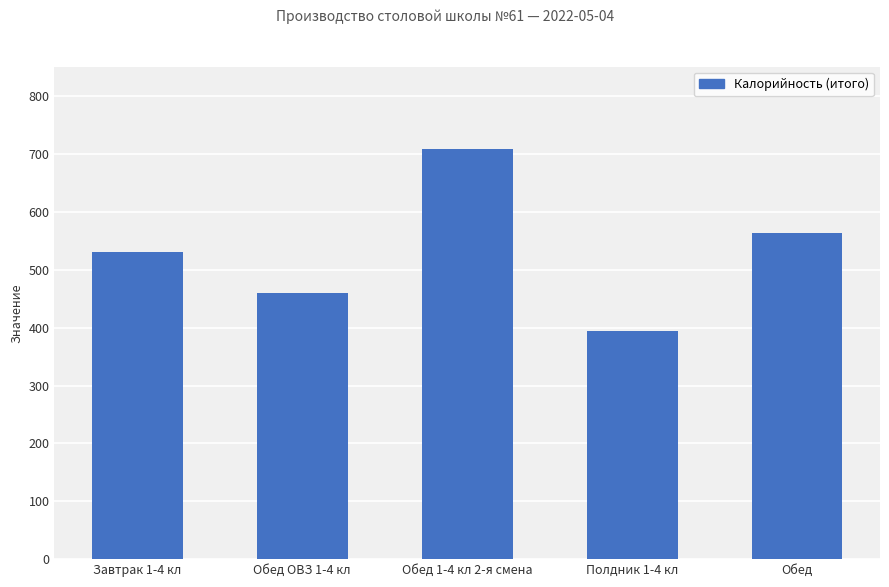

Rank the categories by value from lowest to highest.

Полдник 1-4 кл, Обед ОВЗ 1-4 кл, Завтрак 1-4 кл, Обед, Обед 1-4 кл 2-я смена